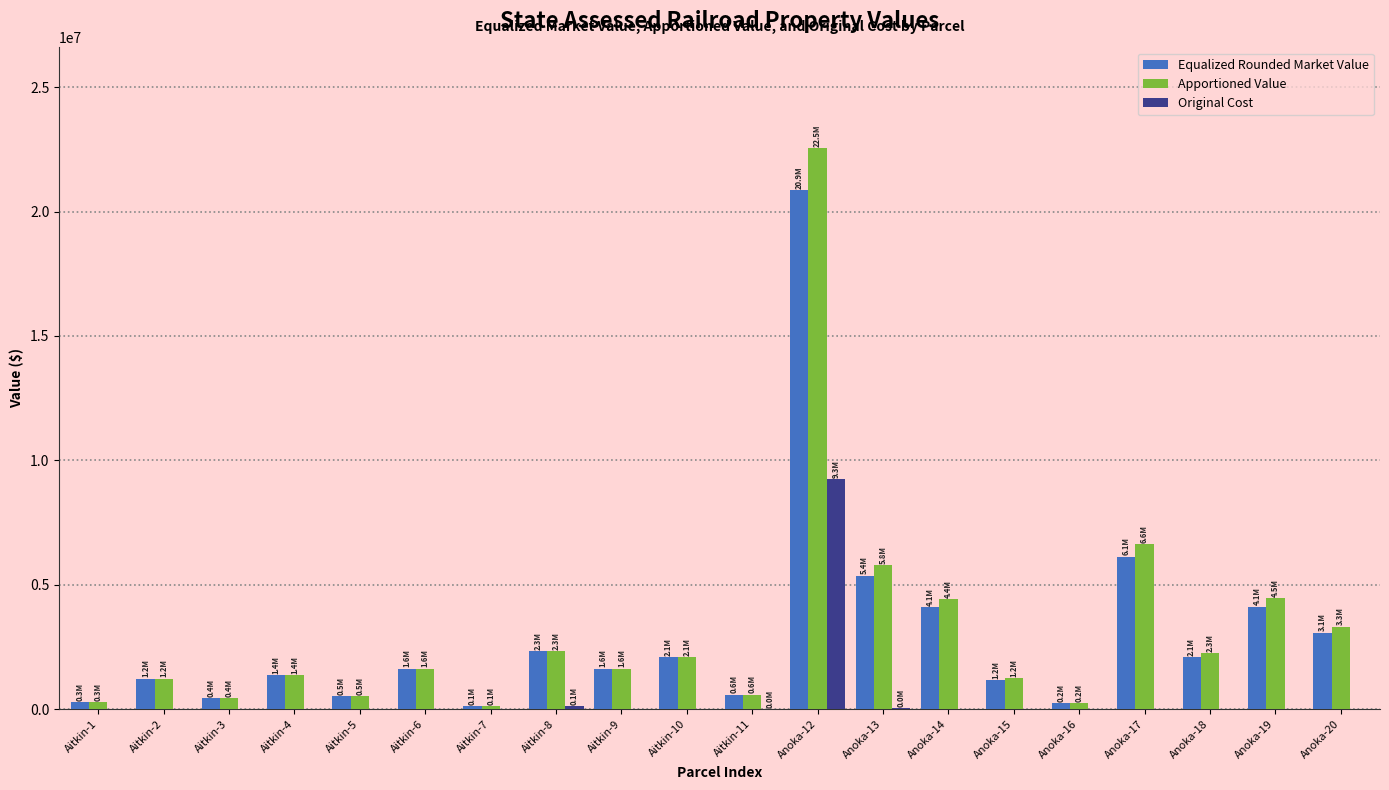

Which series changed the most between Aitkin-8 and Anoka-13?

Apportioned Value